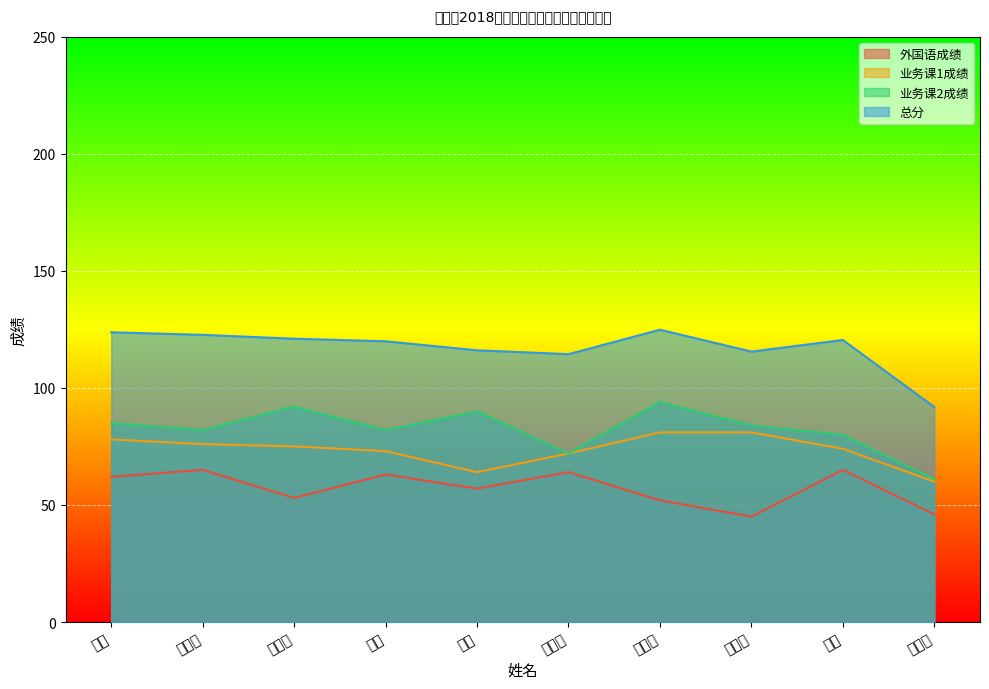

At how many categories does at least one series exceed 83?

10